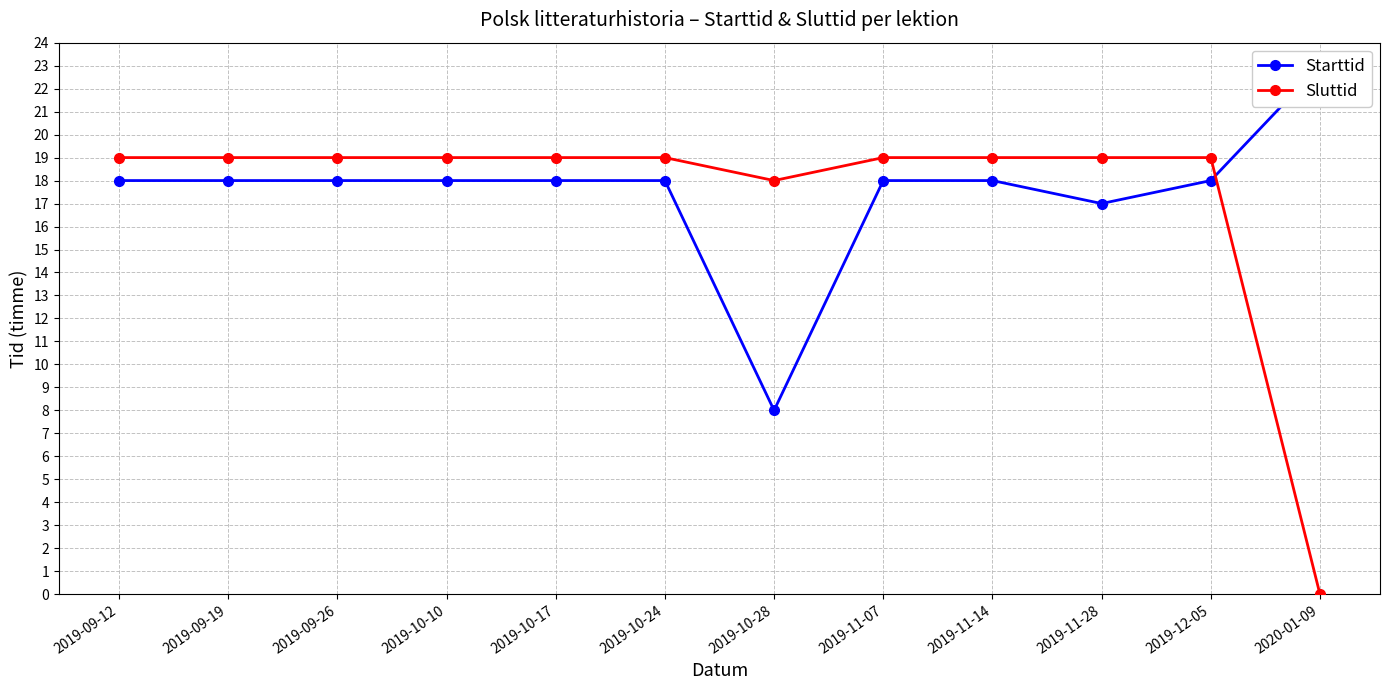

Which series ends up on top after the final intersection of Sluttid and Starttid?

Starttid